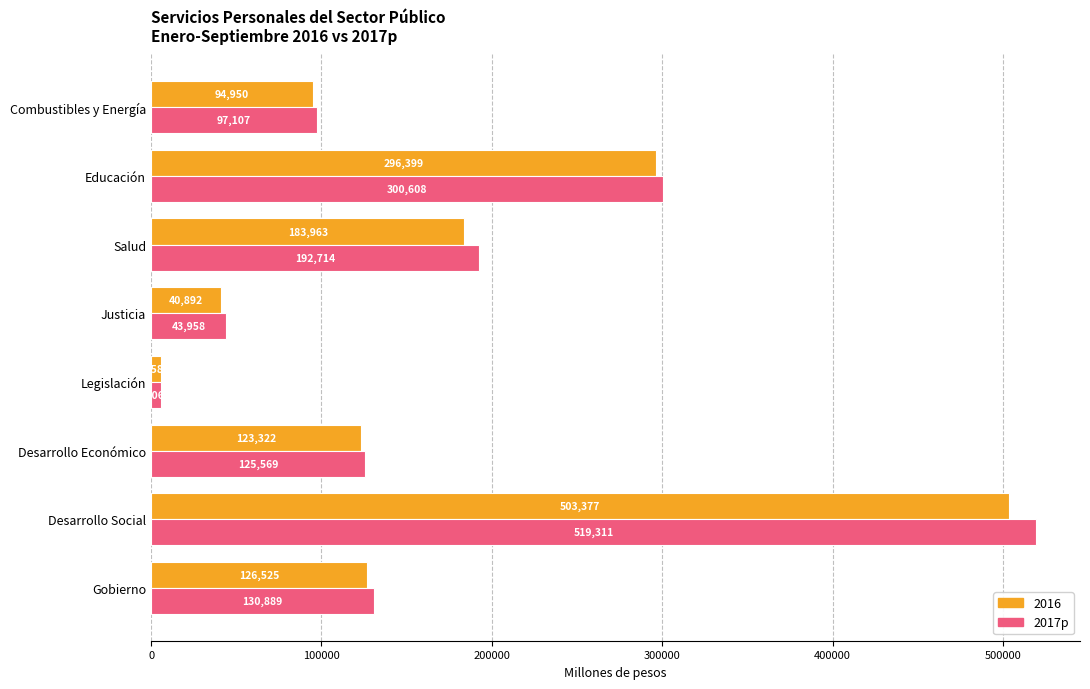

Which series has the widest spread of values?

2017p